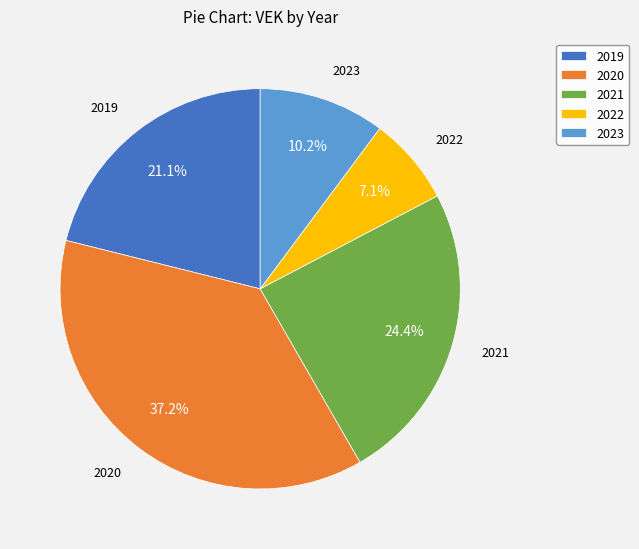

Rank the categories by value from lowest to highest.

2022, 2023, 2019, 2021, 2020